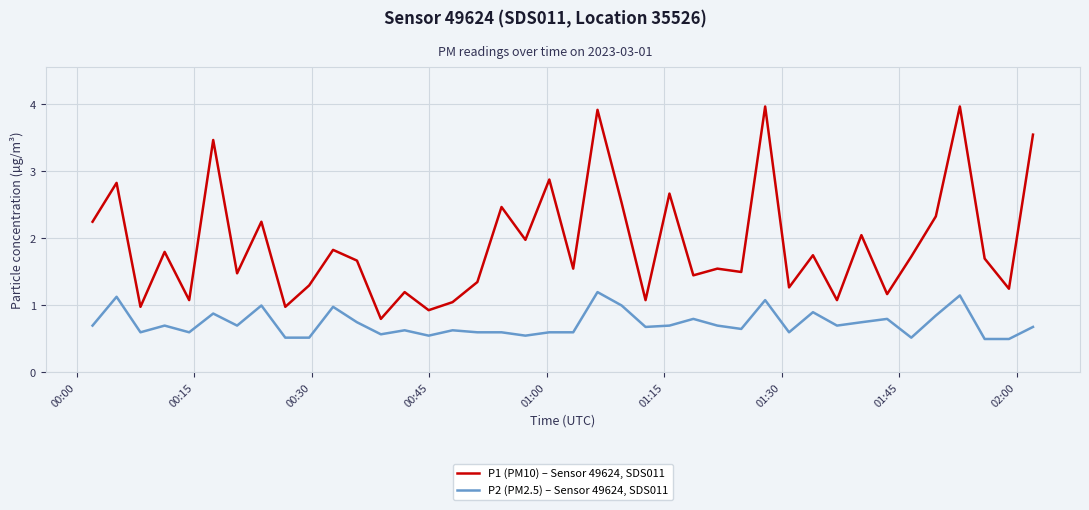

Rank the series by their average value, from highest to lowest.

P1 (PM10) – Sensor 49624, SDS011, P2 (PM2.5) – Sensor 49624, SDS011